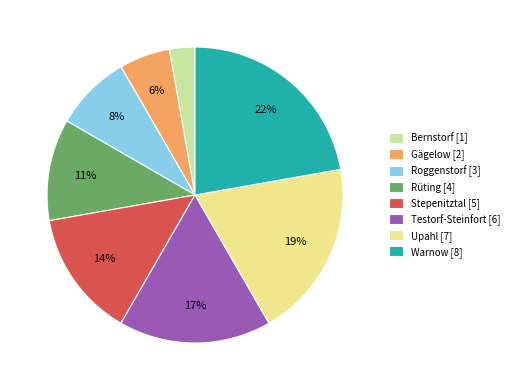

Rank the categories by value from highest to lowest.

Warnow, Upahl, Testorf-Steinfort, Stepenitztal, Rüting, Roggenstorf, Gägelow, Bernstorf